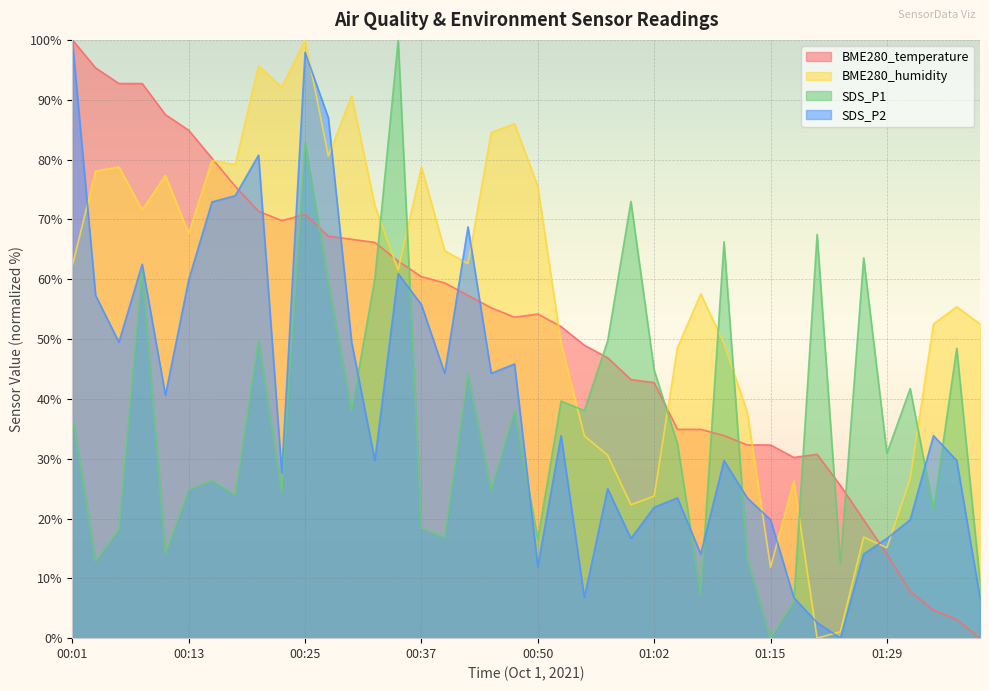

Count the number of categories in the chart.

40